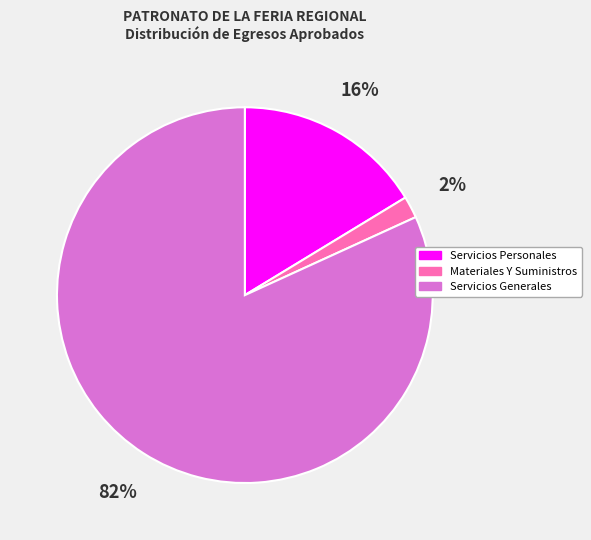

To the nearest percent, what is the average slice percentage?

33%